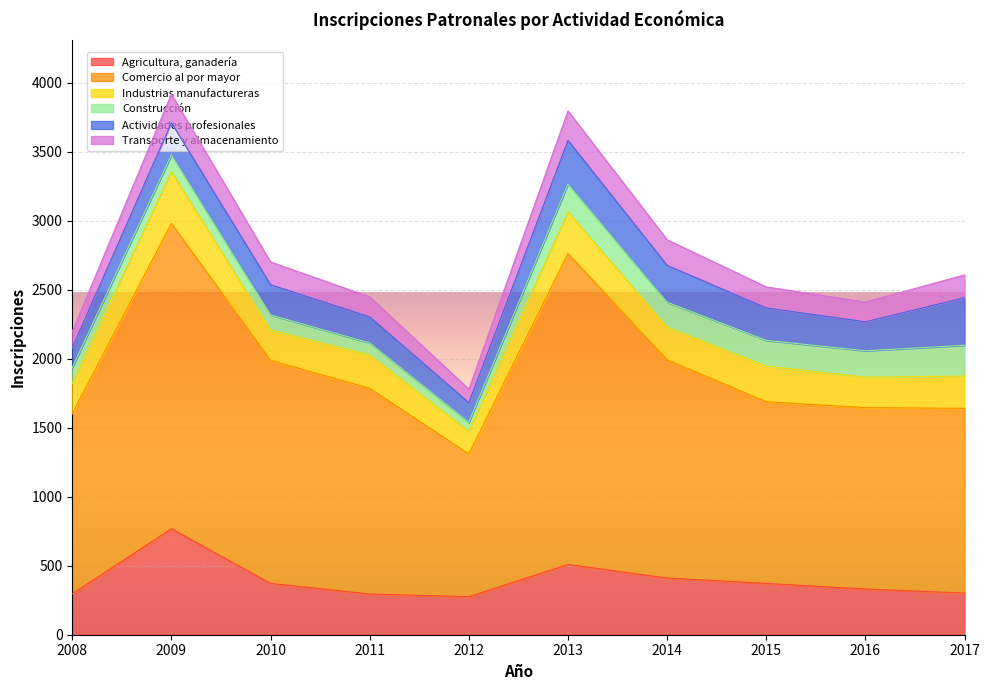

What is the smallest value displayed?

66